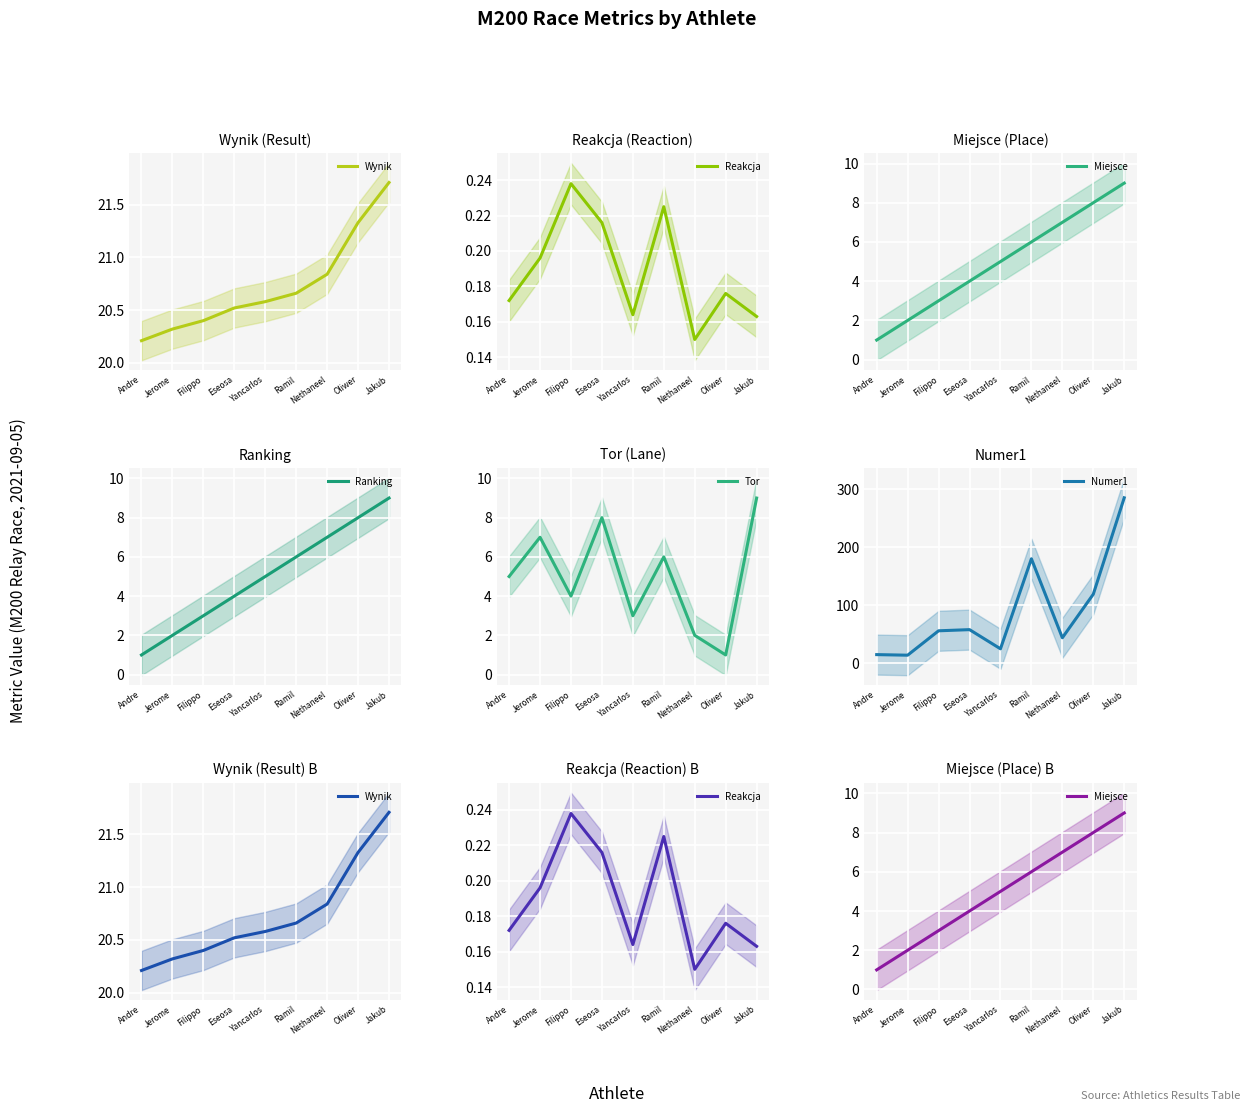

How many Miejsce values are between 3 and 7?

5